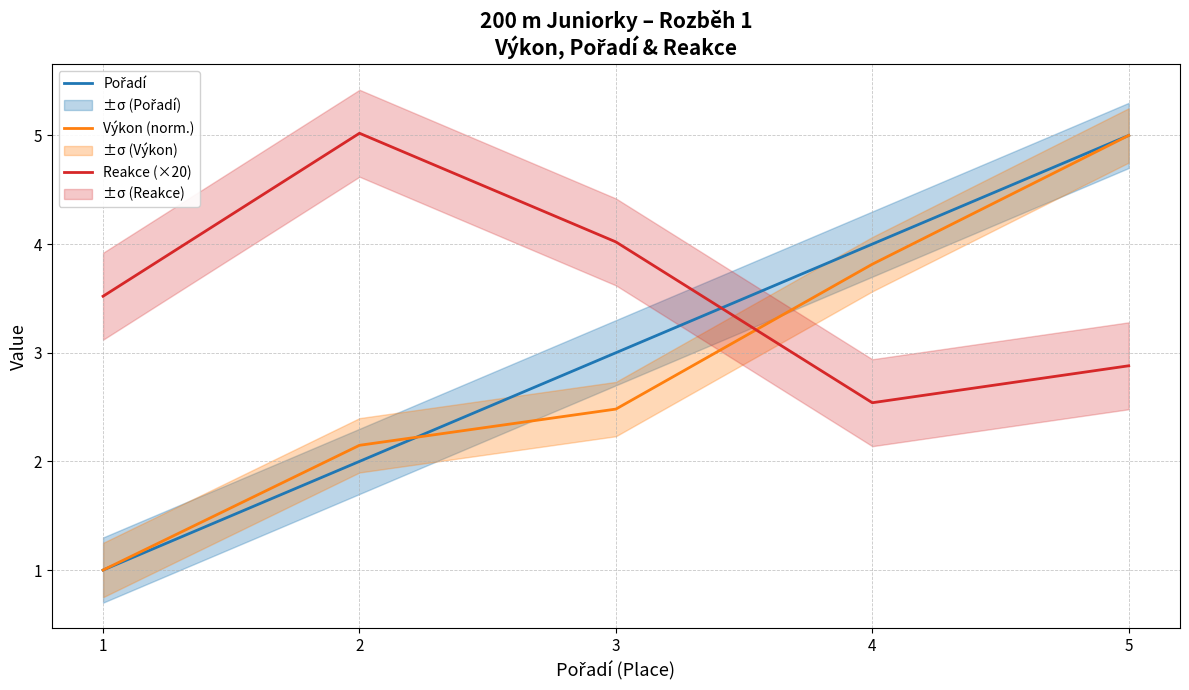

List the series in order of their peak value, highest first.

Reakce (×20), Pořadí, Výkon (norm.)